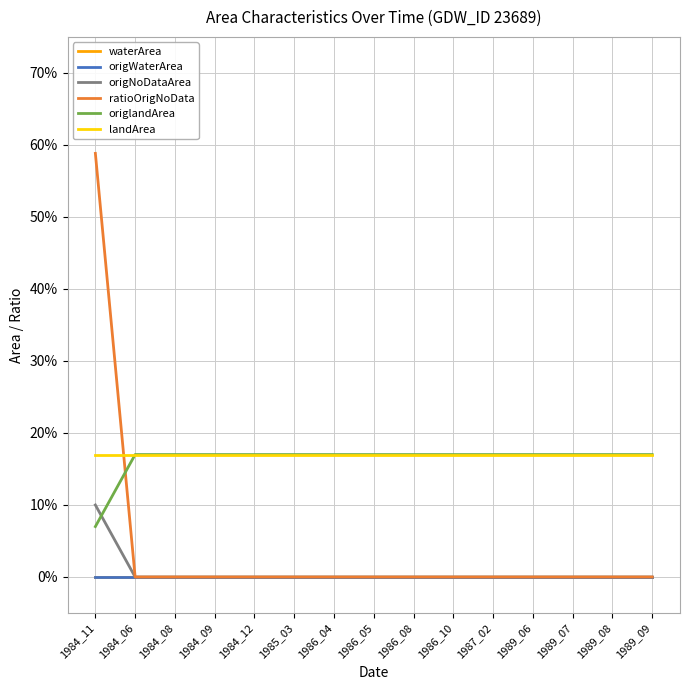

What is the highest value of the landArea series?

0.2